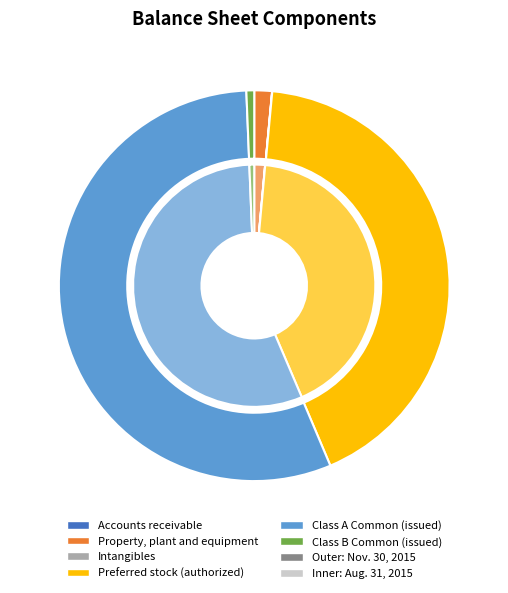

True or false: 1 accounts for 63% of the total.

False